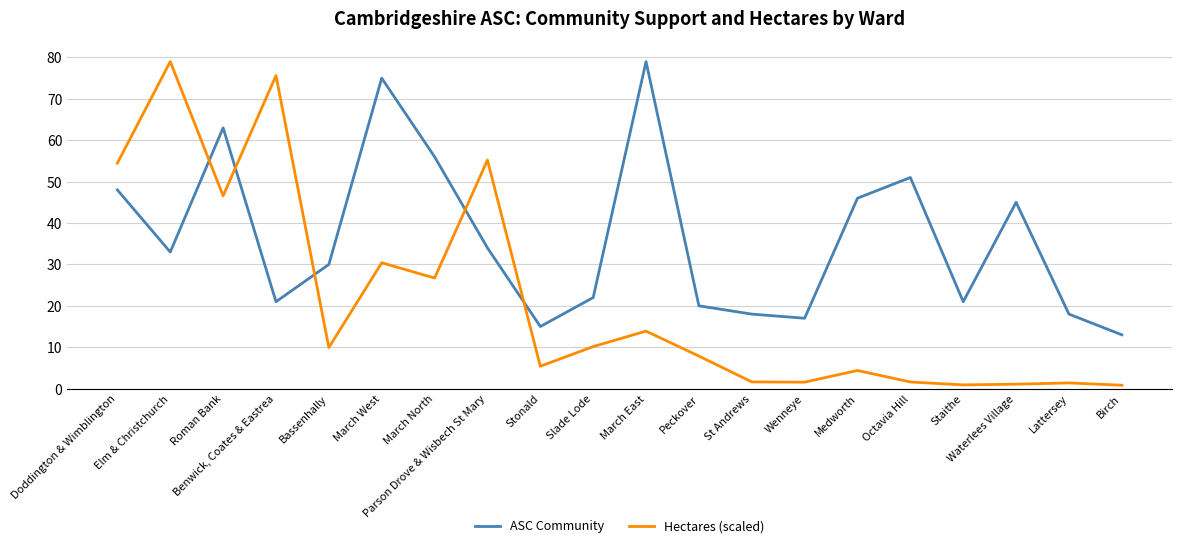

Count the number of categories in the chart.

20